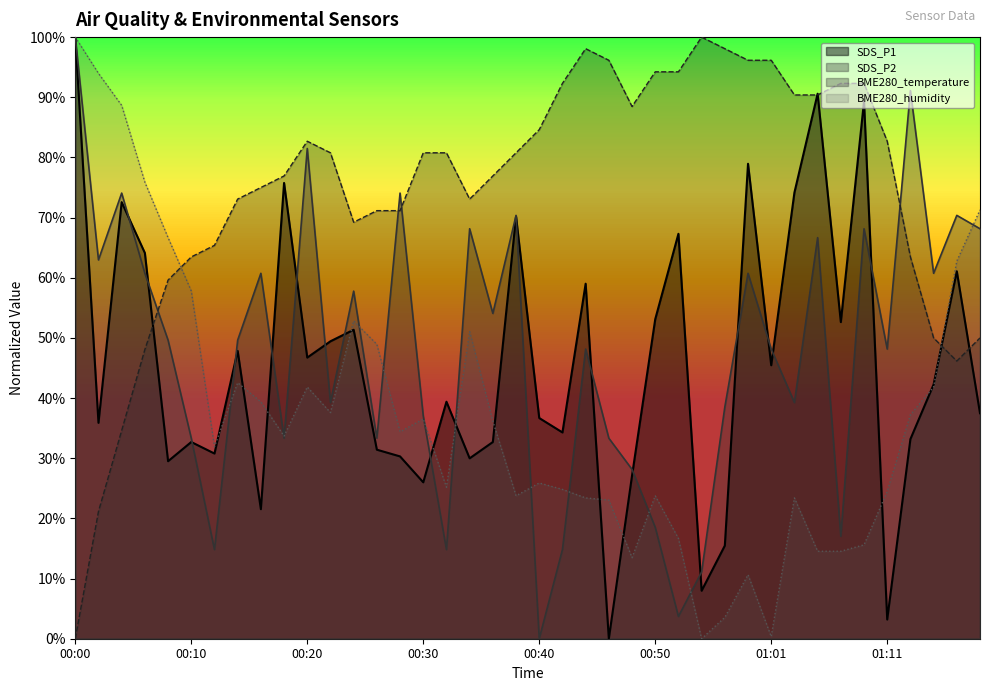

Count the number of data series in this chart.

4